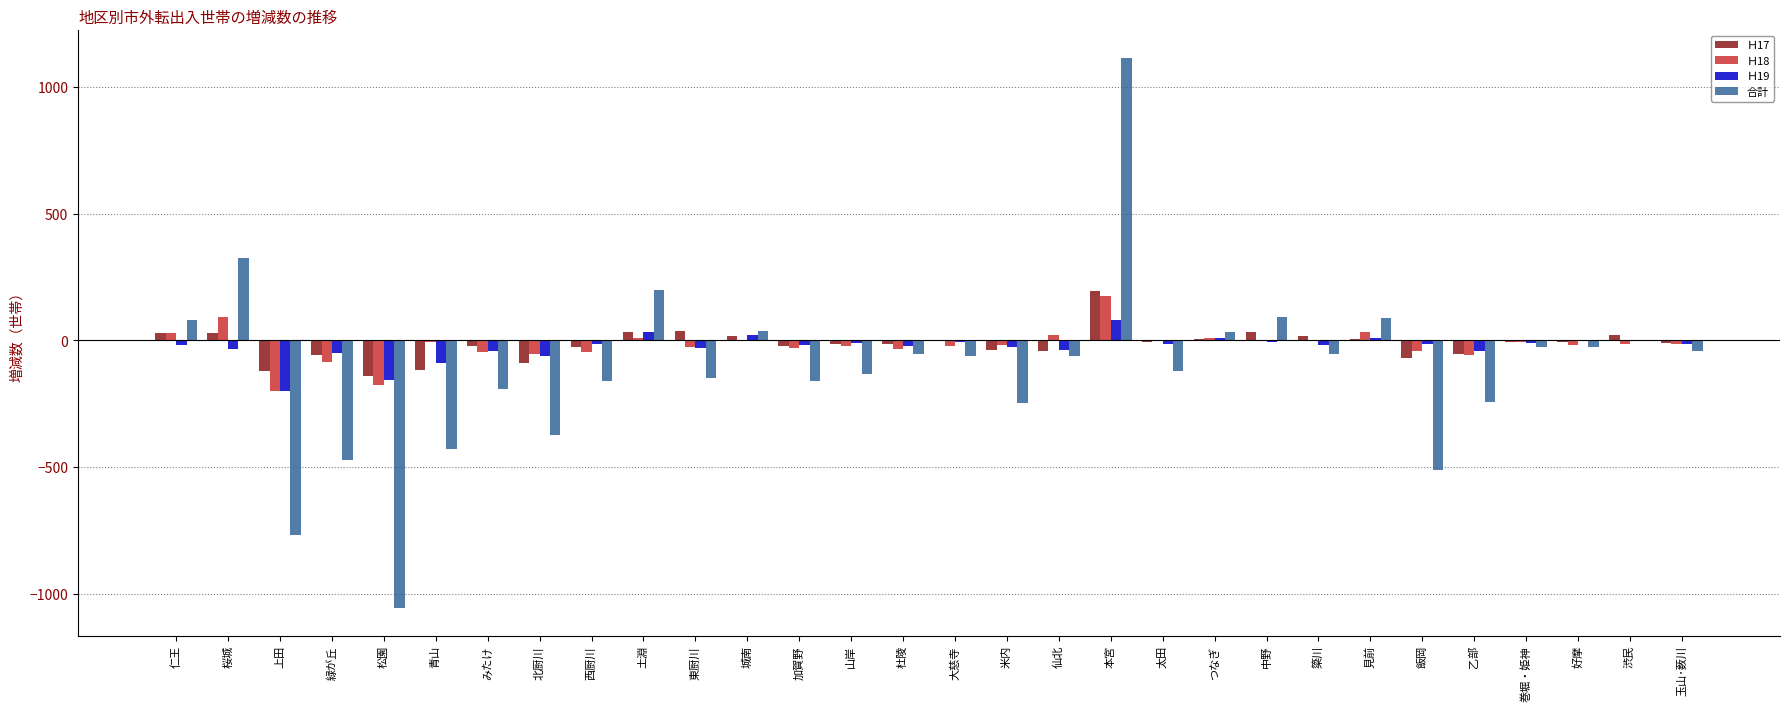

True or false: 合計 has a value of -58 at 加賀野.

False